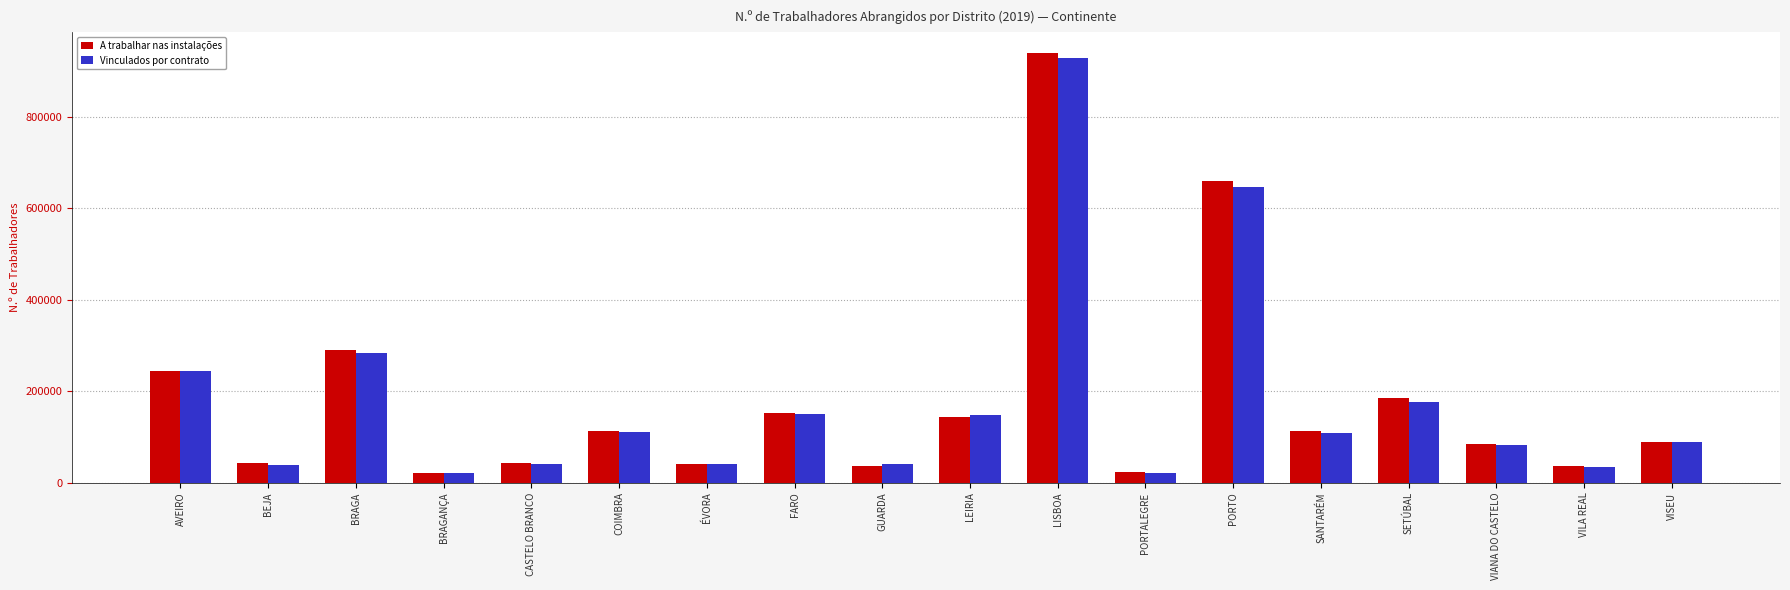

How many groups of bars are there?

18